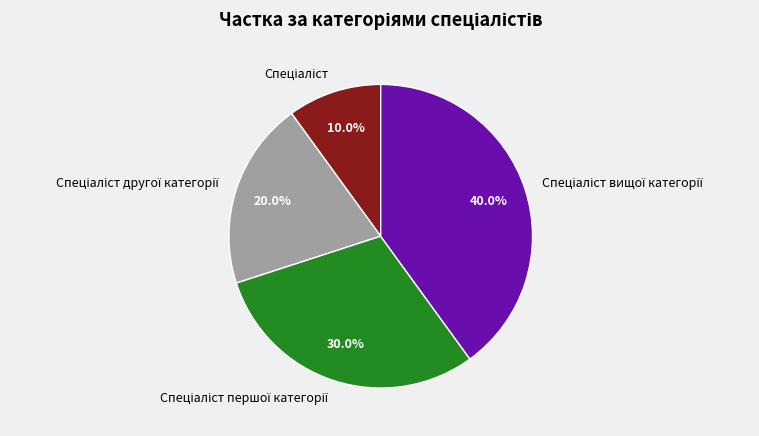

Does any single category account for the majority?

No